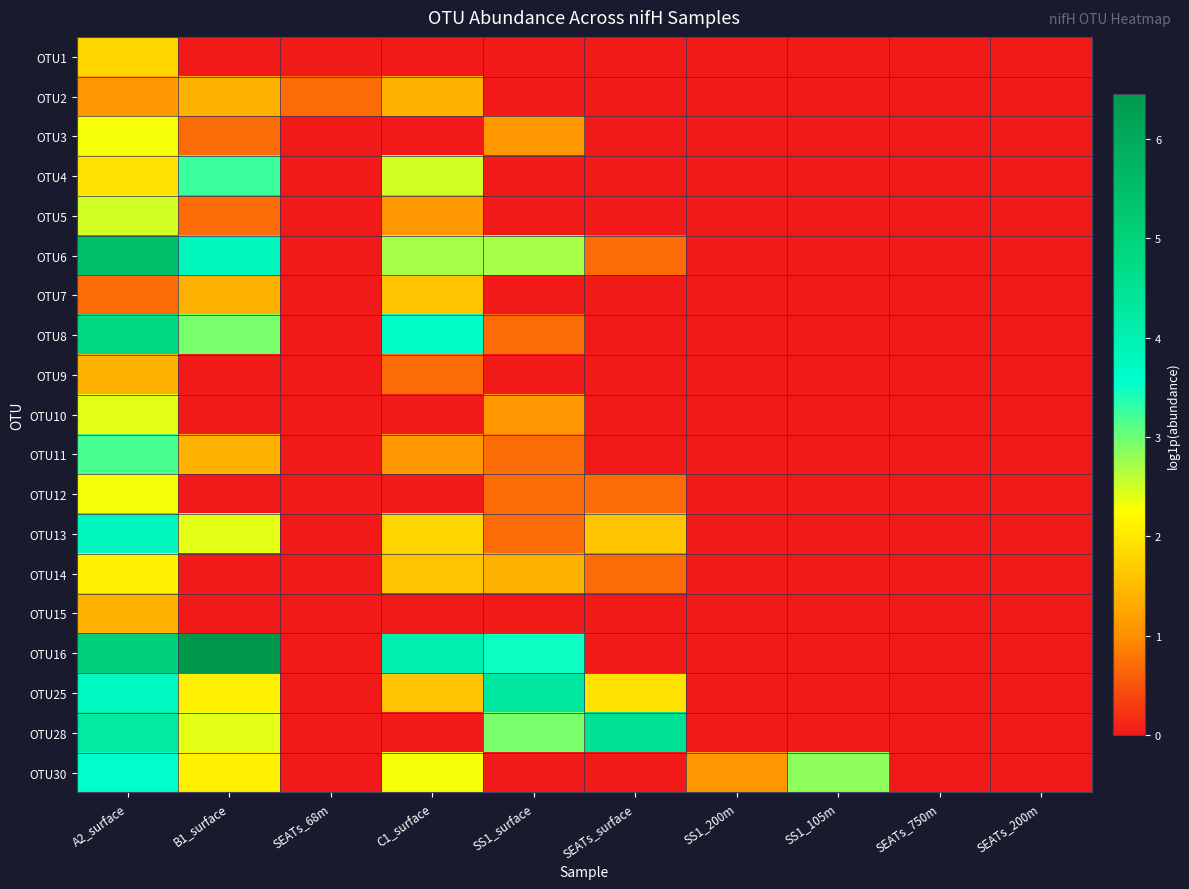

At SS1_105m, list the series in order from largest to smallest.

OTU30, OTU1, OTU2, OTU3, OTU4, OTU5, OTU6, OTU7, OTU8, OTU9, OTU10, OTU11, OTU12, OTU13, OTU14, OTU15, OTU16, OTU25, OTU28